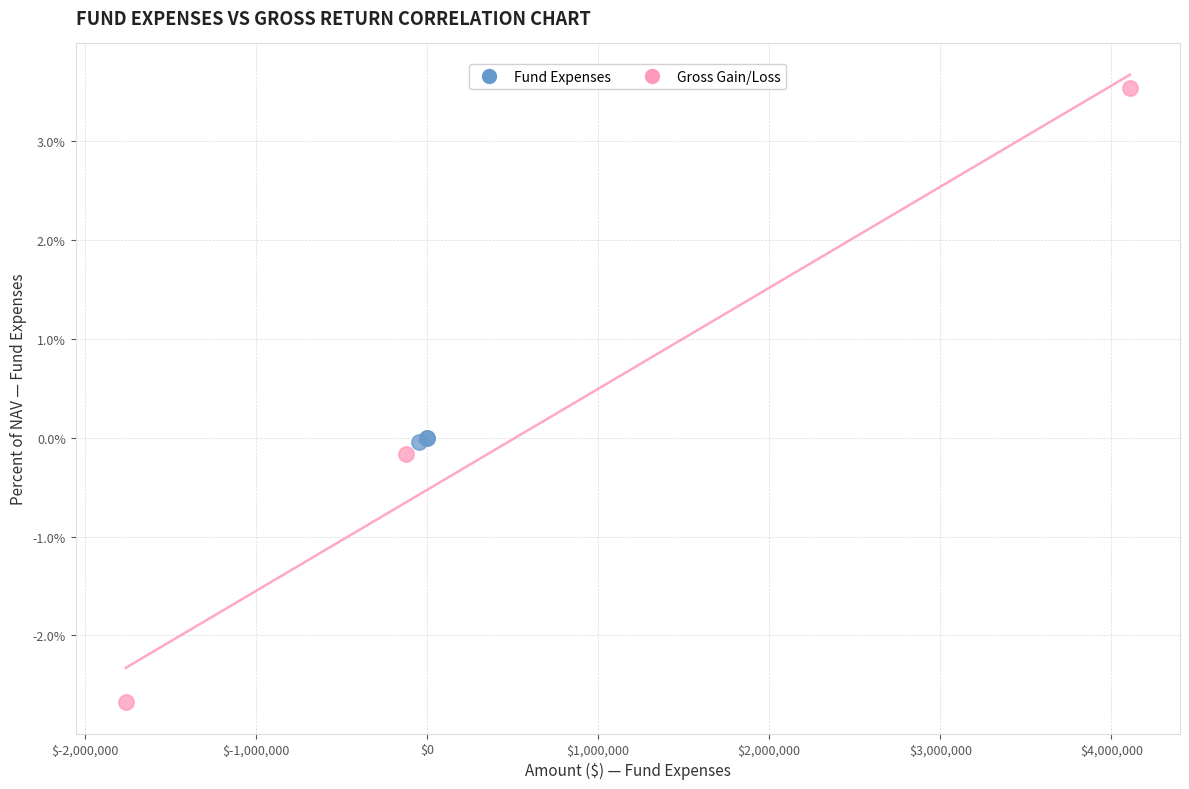

Which series reaches the minimum Y coordinate?

Gross Gain/Loss